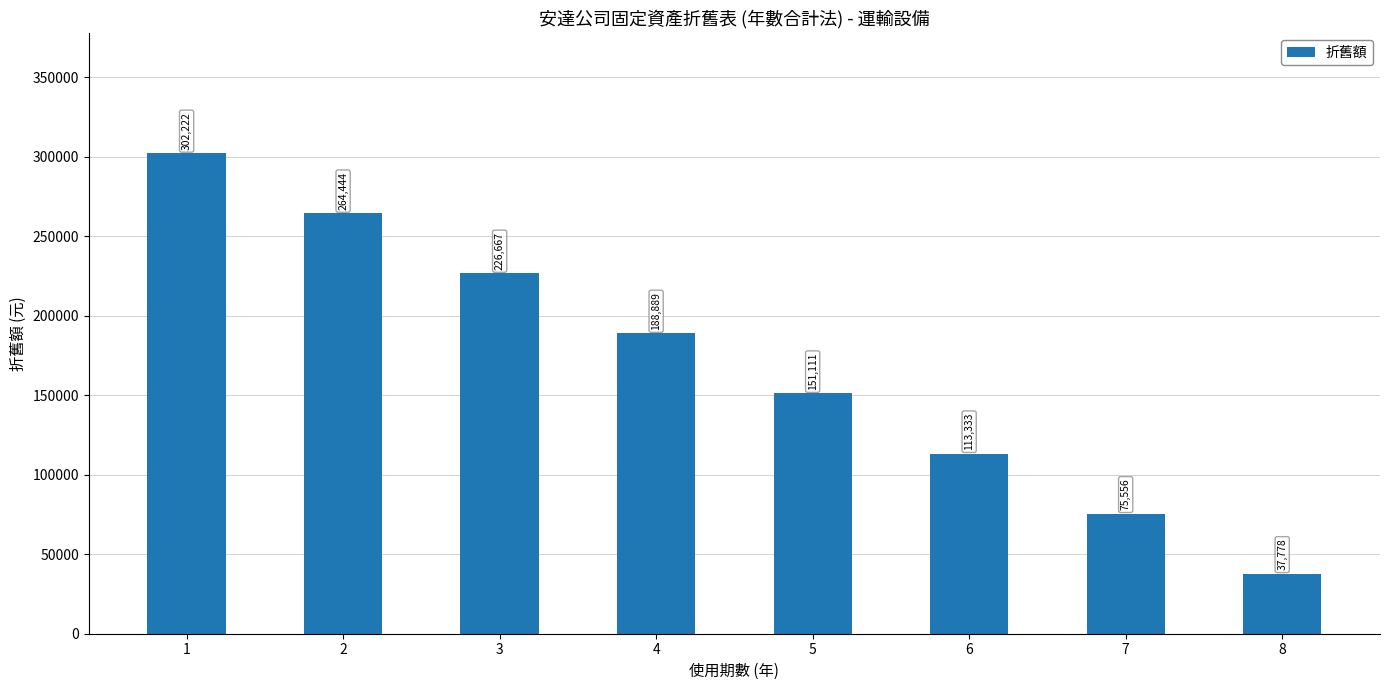

Read the value at 2.

264444.4